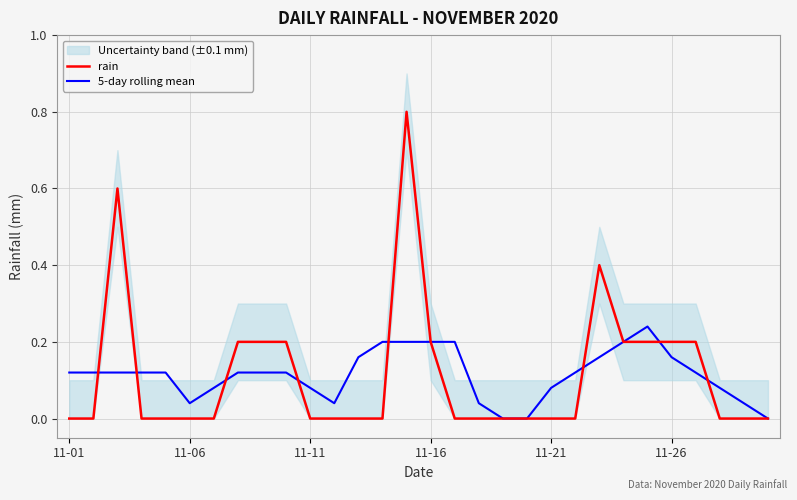

What is the difference between the second highest and second lowest values in the 5-day rolling mean series?

0.2